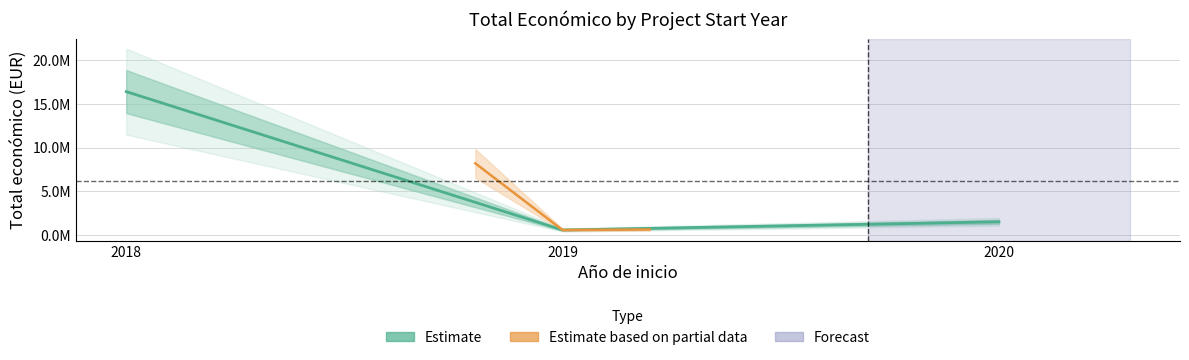

Which category has the highest value across all series?

2018